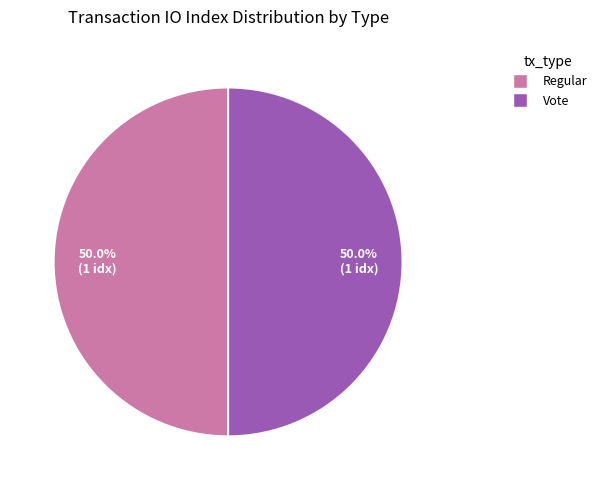

Combined, what portion of the pie is Regular and Vote?

100.0%